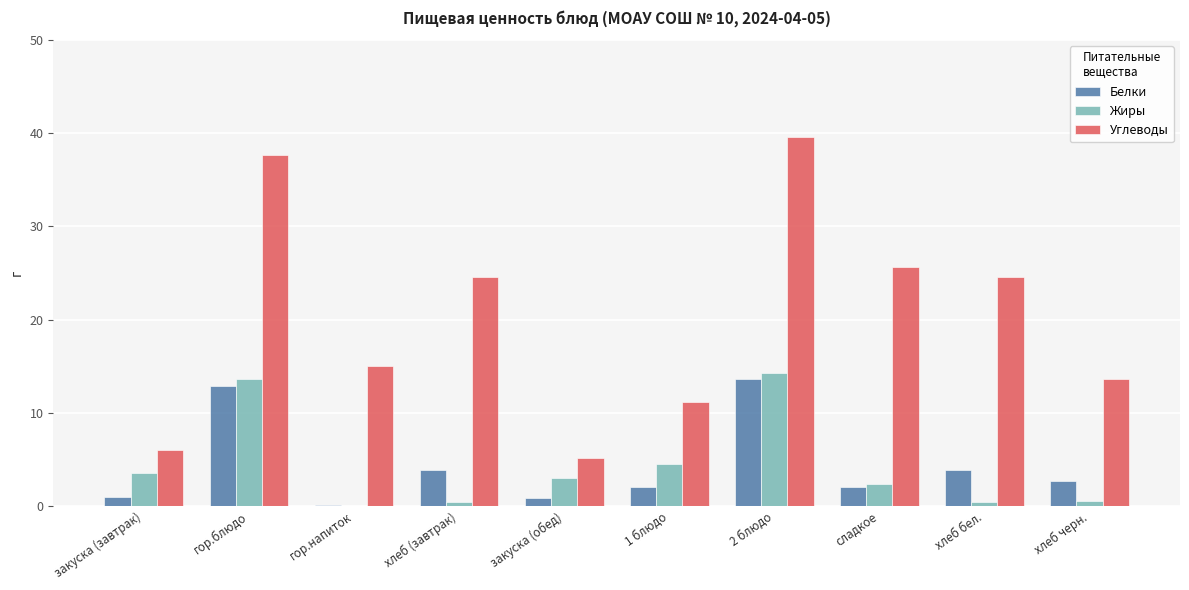

At which category is the sum across all series the highest?

2 блюдо